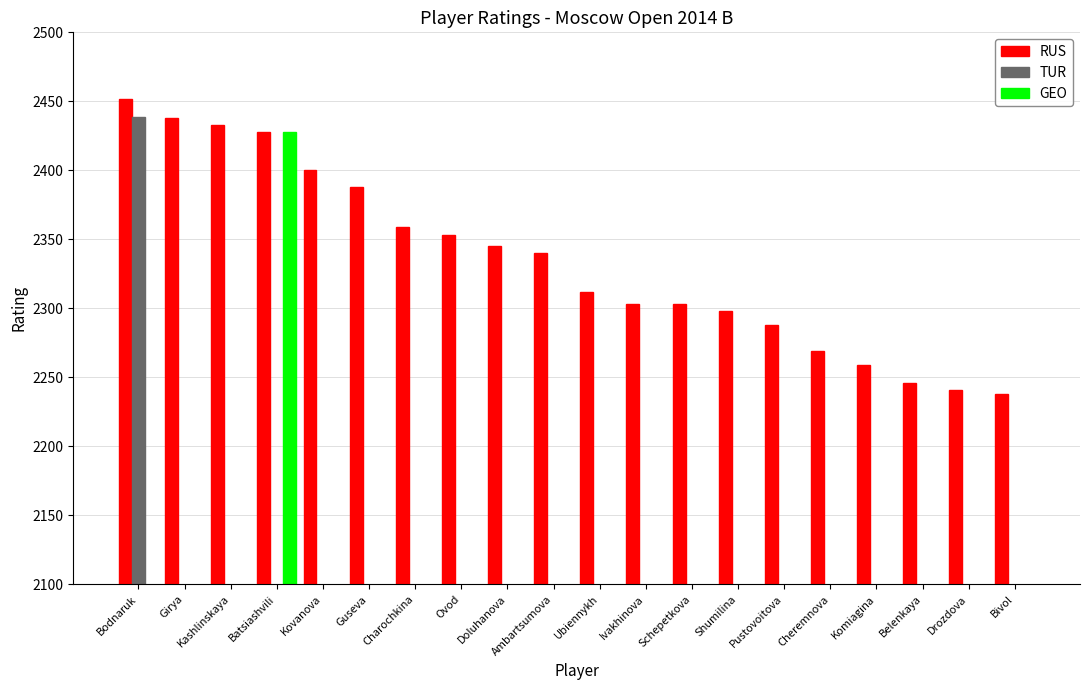

What is the maximum value for TUR?

2439